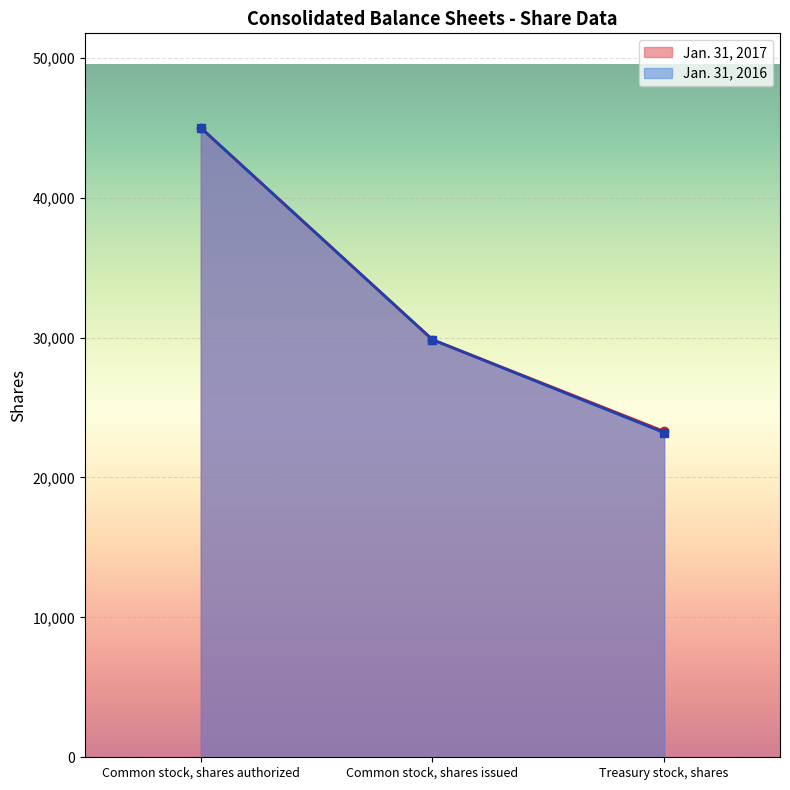

What is the sum of the Jan. 31, 2016 values at Treasury stock, shares and Common stock, shares issued?

53057